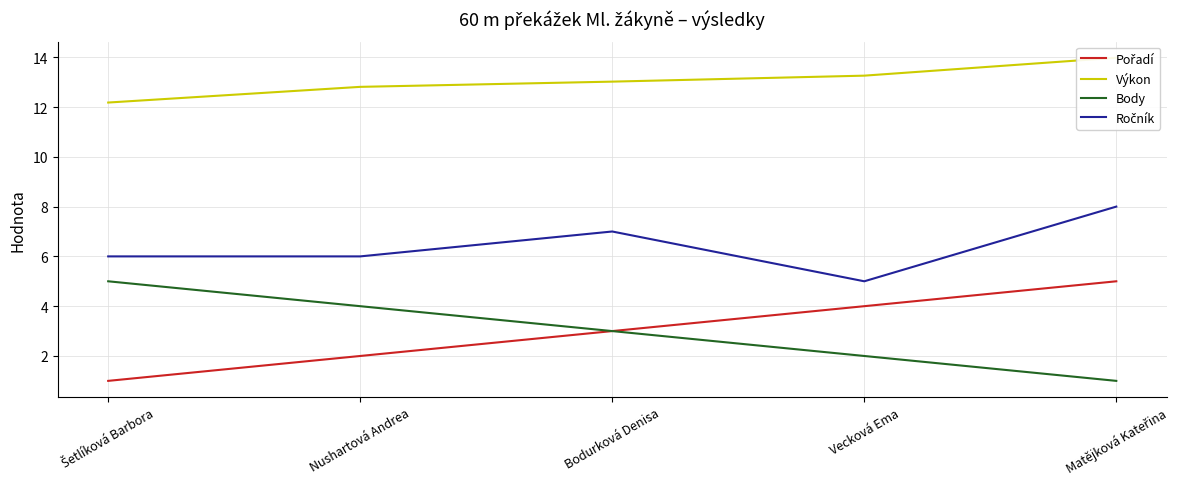

What is the spread (max minus min) of values at Bodurková Denisa?

10.0